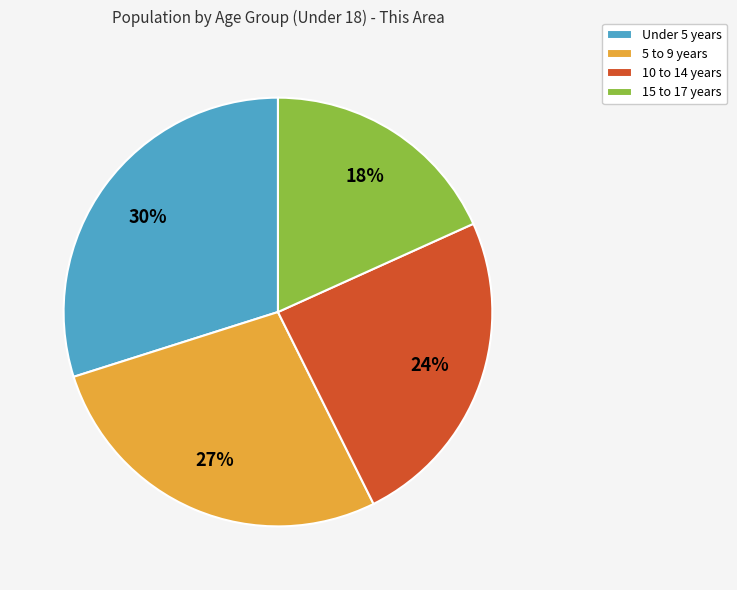

To the nearest percent, what is the average slice percentage?

25%